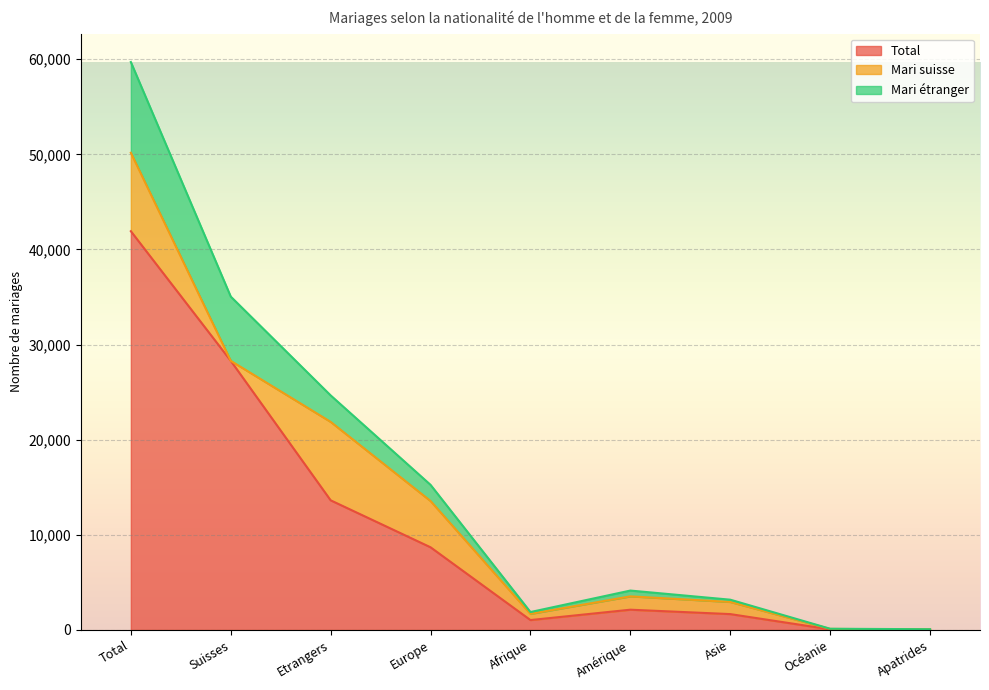

At which label does Total first exceed 2128?

Total